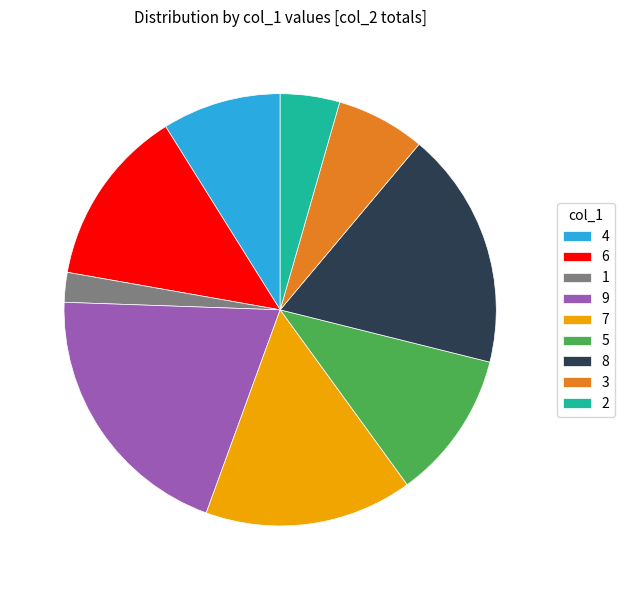

Which slice is the largest?

9